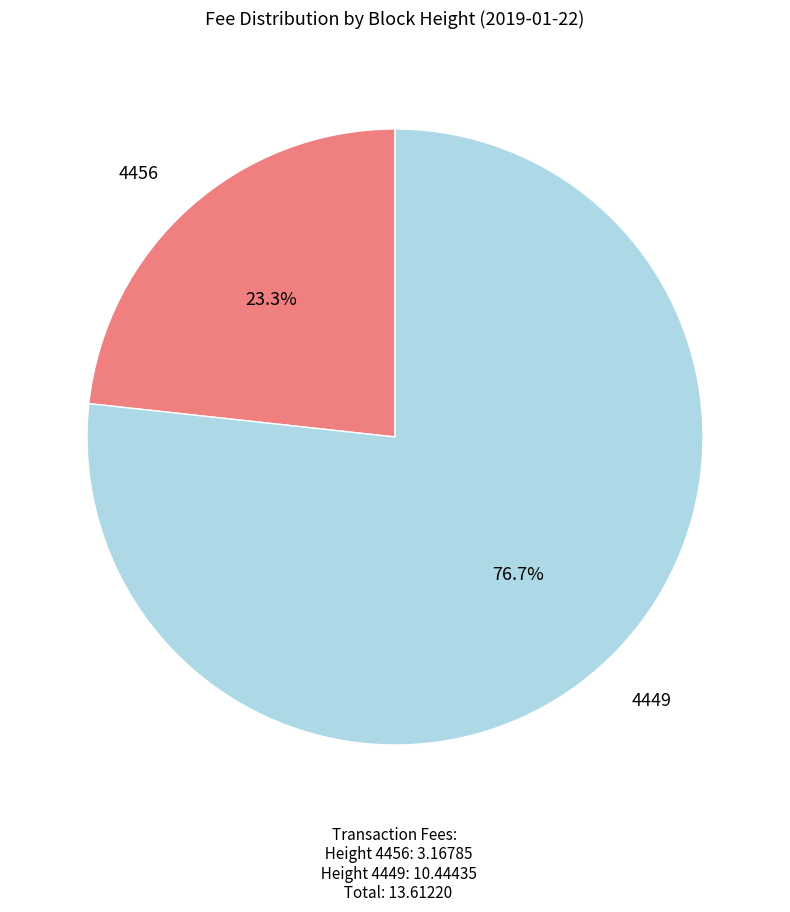

Which category has the smallest portion of the pie?

4456